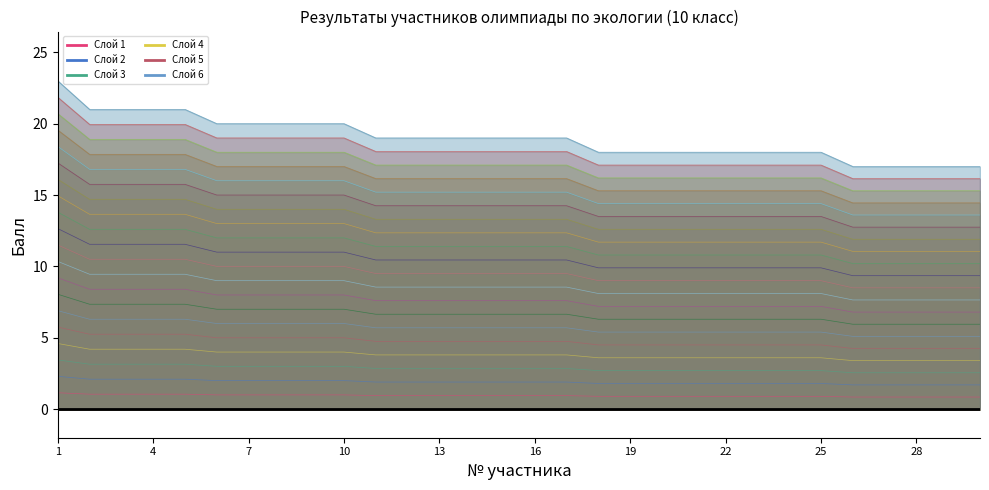

The value at 29 is 12.8. True or false?

True